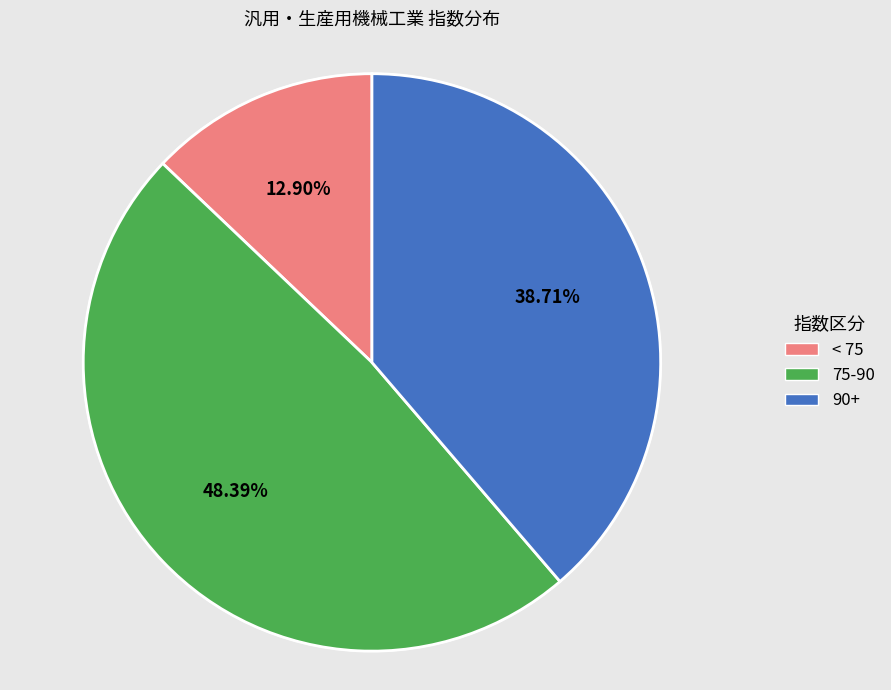

Rank the categories by value from lowest to highest.

< 75, 90+, 75-90